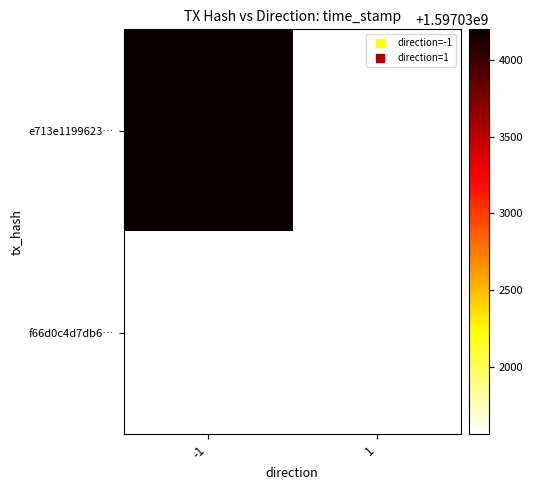

At which label does e713e1199623… reach its peak?

-1